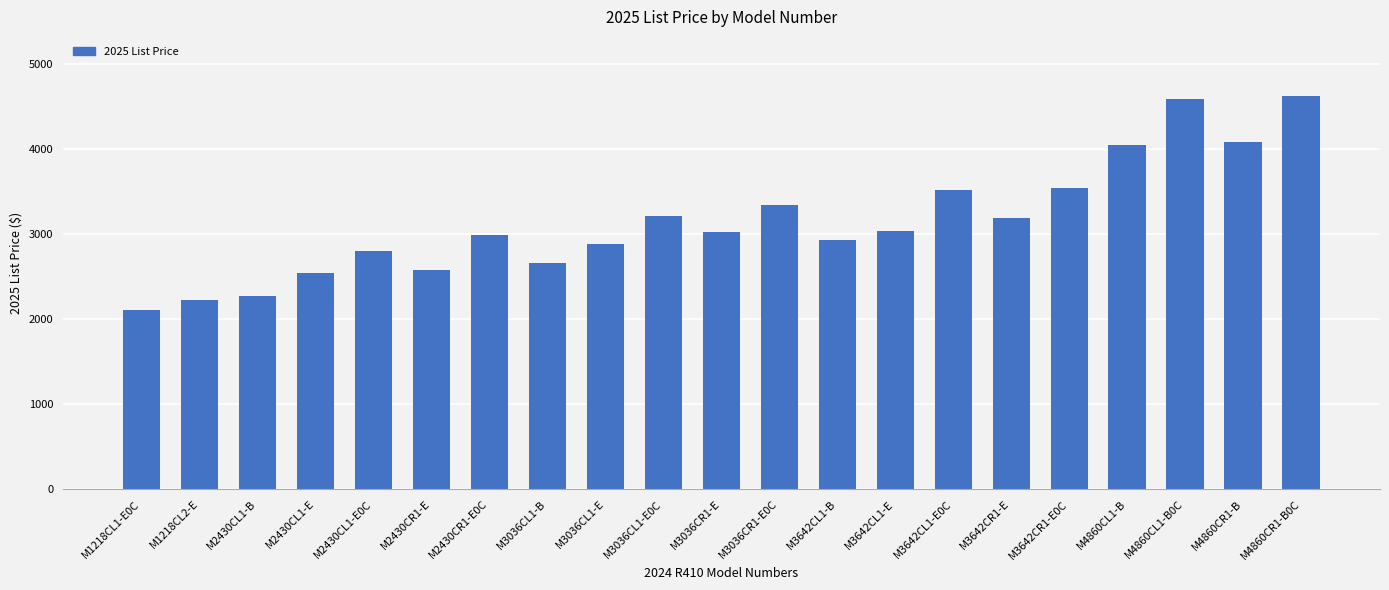

True or false: the data shows 4046 at M4860CL1-B.

True